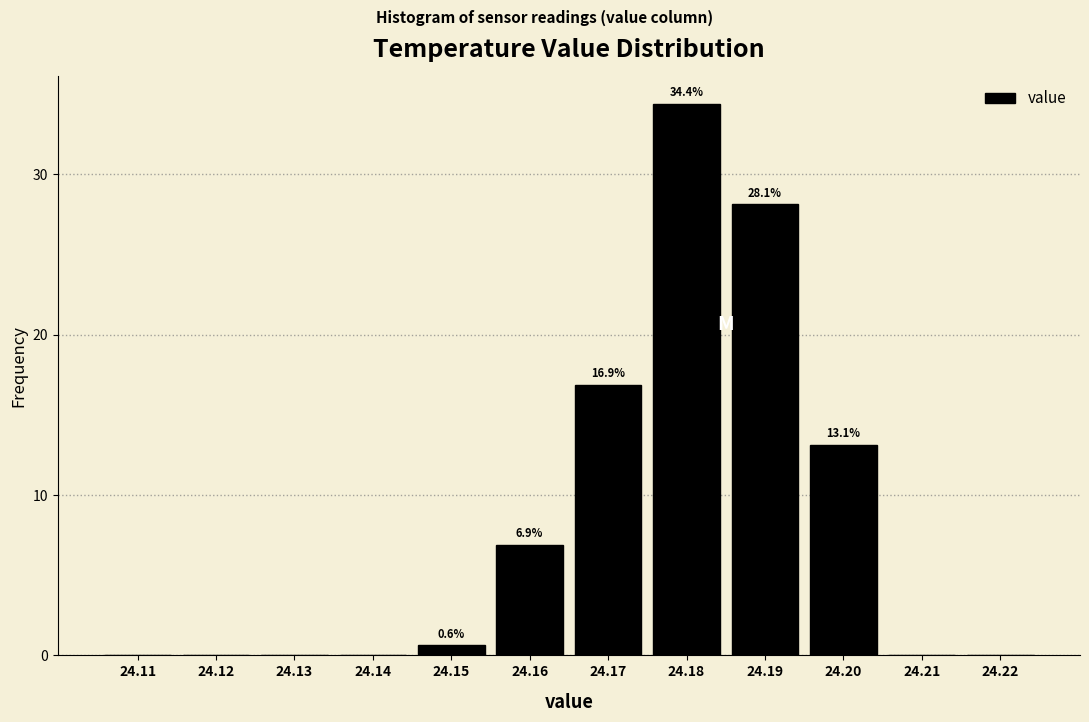

Reading left to right, what are all the values shown in this chart?

24.11=0.0	24.12=0.0	24.13=0.0	24.14=0.0	24.15=0.6	24.16=6.9	24.17=16.9	24.18=34.4	24.19=28.1	24.20=13.1	24.21=0.0	24.22=0.0